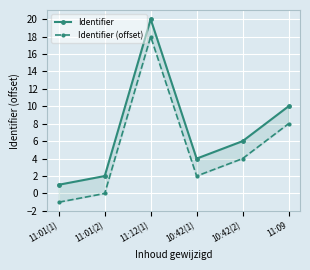

True or false: Identifier and Identifier (offset) intersect in this chart.

False